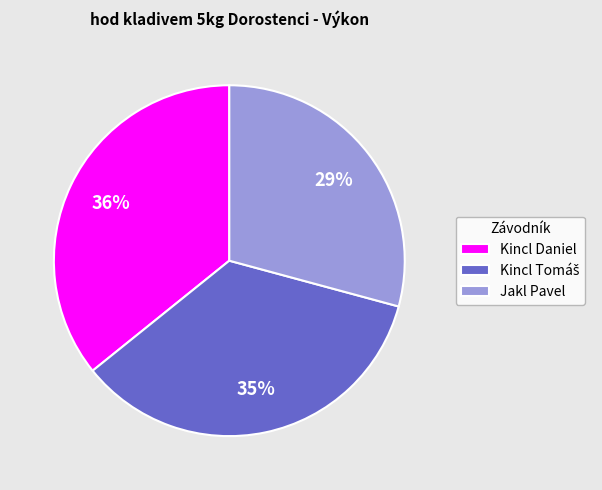

How many segments does this pie chart have?

3